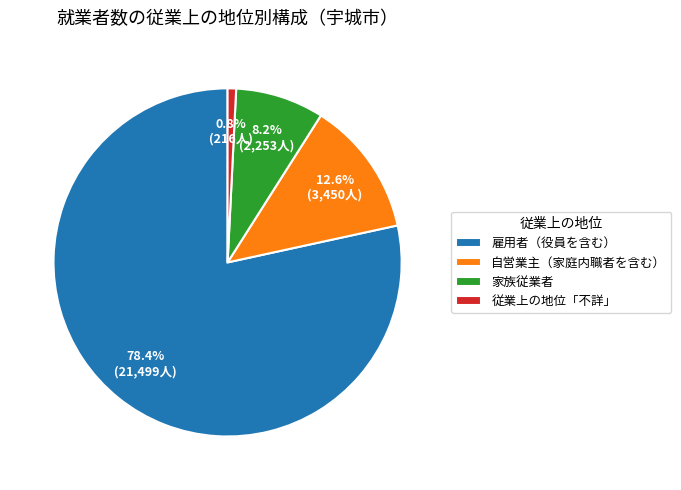

Which has a higher value, 自営業主（家庭内職者を含む） or 家族従業者?

自営業主（家庭内職者を含む）